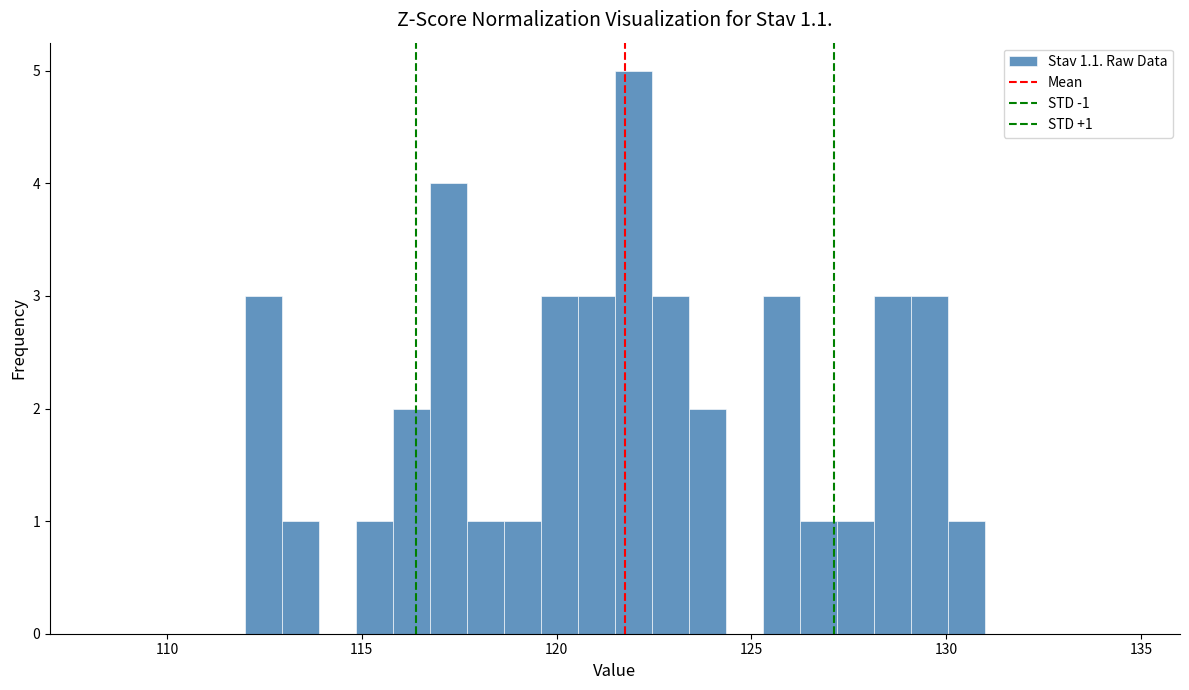

Around what value on the x-axis is the tallest bar? Give the approximate position of its centre, as read against the axis.

122.0